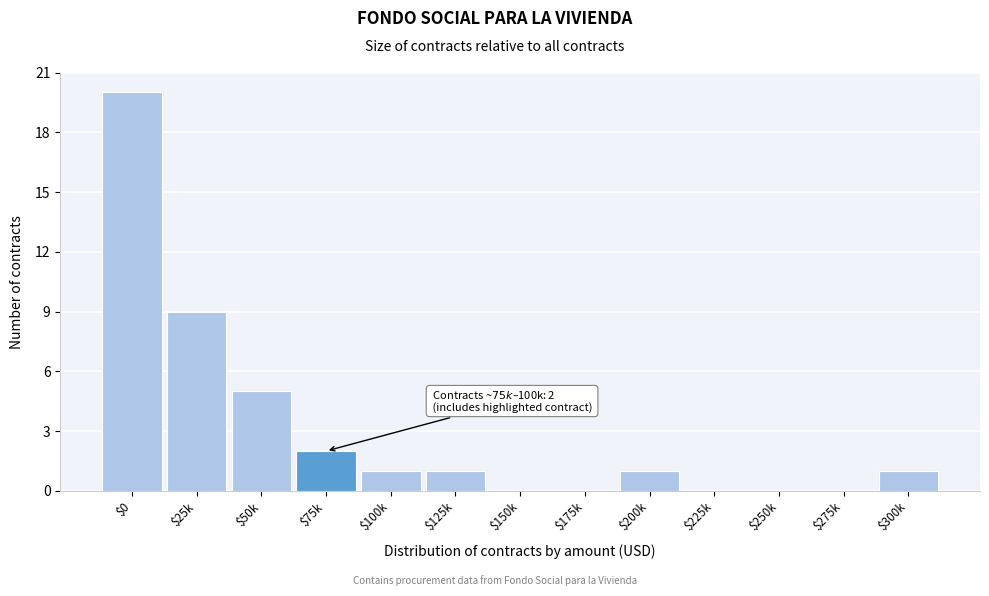

Is it true that the value at $150k is -8?

False